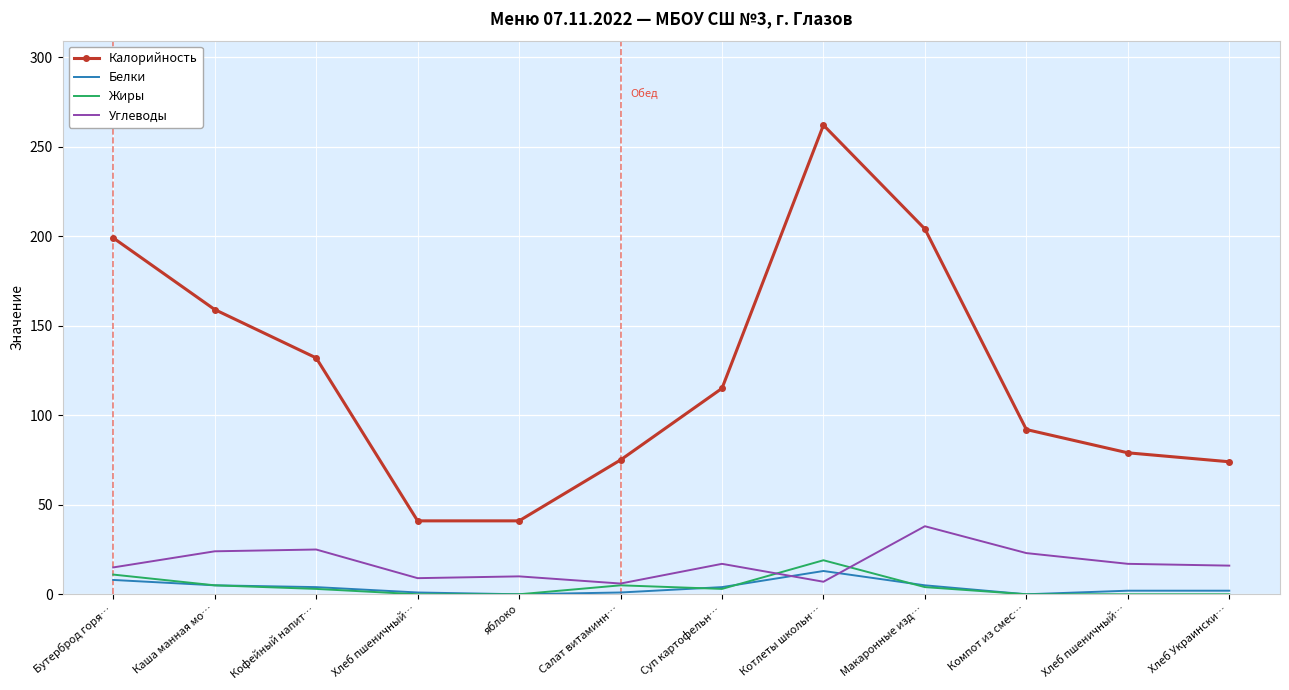

What are all the series names shown in the legend?

Калорийность, Белки, Жиры, Углеводы